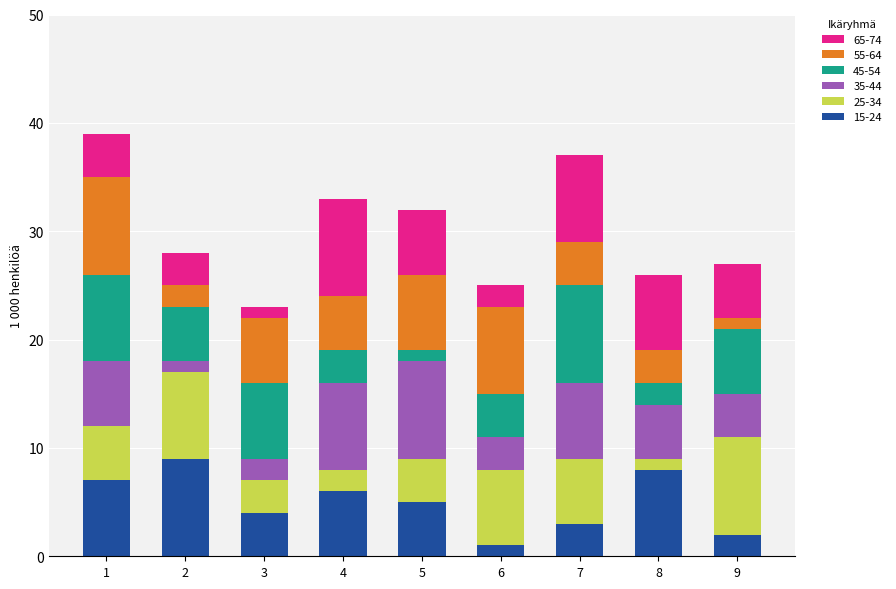

Does the chart contain any negative values?

No